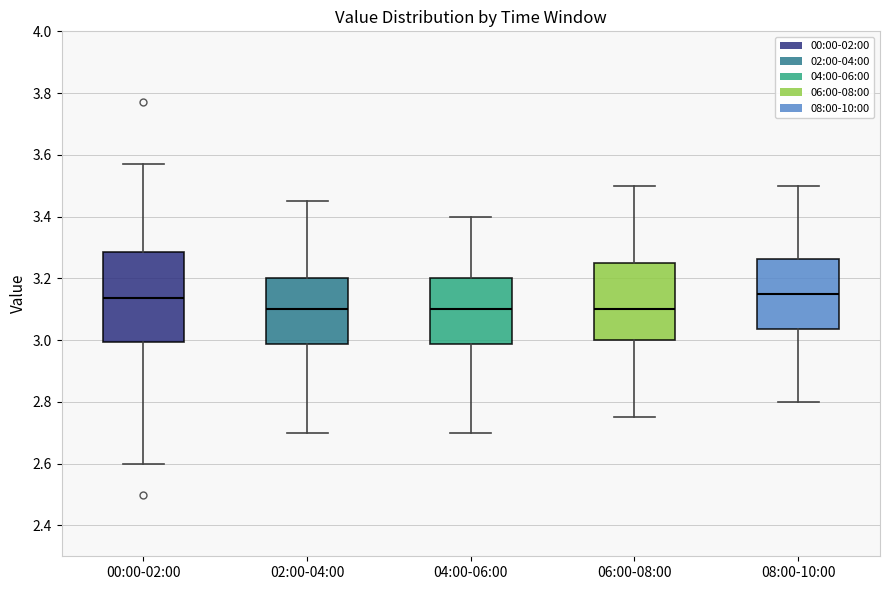

Reading left to right, transcribe this box plot: for each box, give where its median line is, the range the box spans, and where its two whiskers end, as read against the y-axis. The values are not printed on the chart, so give them approximately, as read against the axis.

00:00-02:00: median 3.14, box 3.00 to 3.28, whiskers 2.60 to 3.58
02:00-04:00: median 3.10, box 2.98 to 3.20, whiskers 2.70 to 3.46
04:00-06:00: median 3.10, box 2.98 to 3.20, whiskers 2.70 to 3.40
06:00-08:00: median 3.10, box 3.00 to 3.26, whiskers 2.76 to 3.50
08:00-10:00: median 3.16, box 3.04 to 3.26, whiskers 2.80 to 3.50